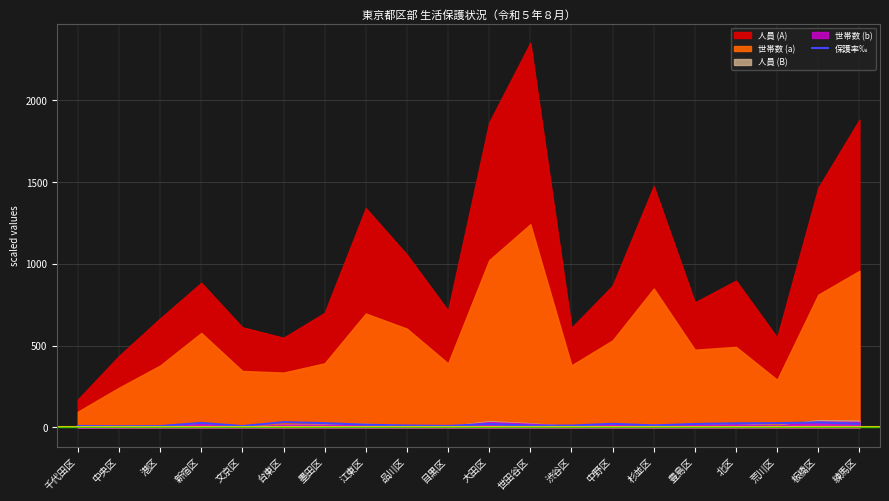

What is the label of the 11th point from the left?

大田区